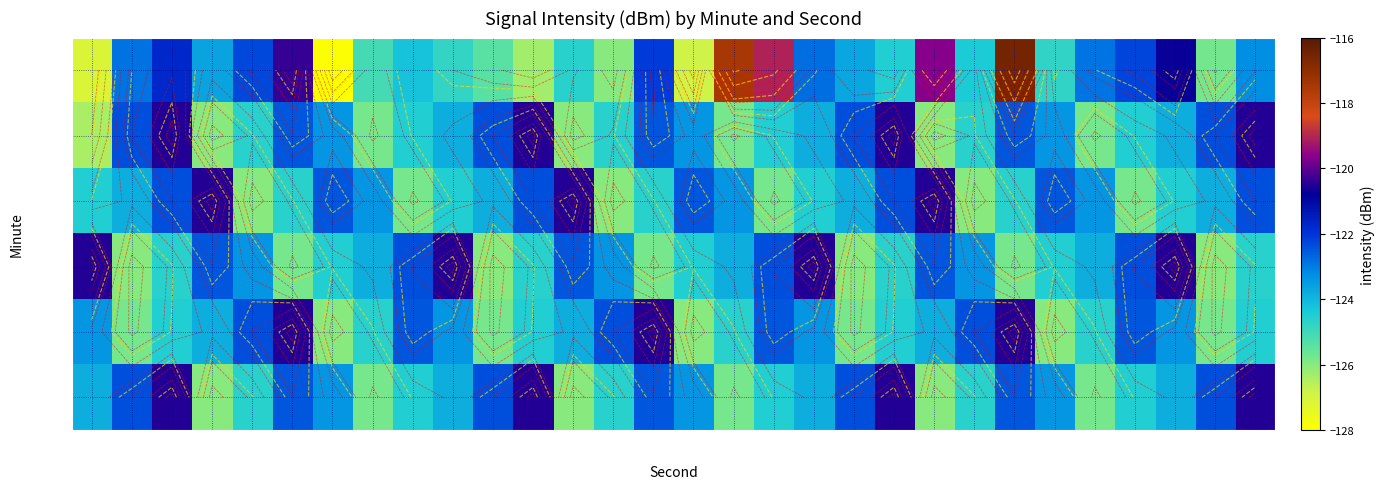

Rank the series at 34s from highest to lowest value.

min 0, min 3, min 4, min 1, min 5, min 2